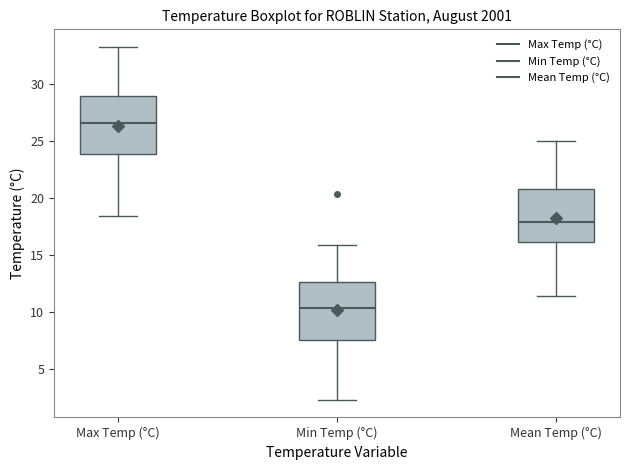

Reading left to right, read every box against the y-axis: the position of its median line, the range the box covers, and the ends of its whiskers. The values are not printed on the chart, so give them approximately, as read against the axis.

Max Temp (°C): median 26.5, box 24.0 to 29.0, whiskers 18.5 to 33.0
Min Temp (°C): median 10.5, box 7.5 to 12.5, whiskers 2.5 to 16.0
Mean Temp (°C): median 18.0, box 16.0 to 21.0, whiskers 11.5 to 25.0